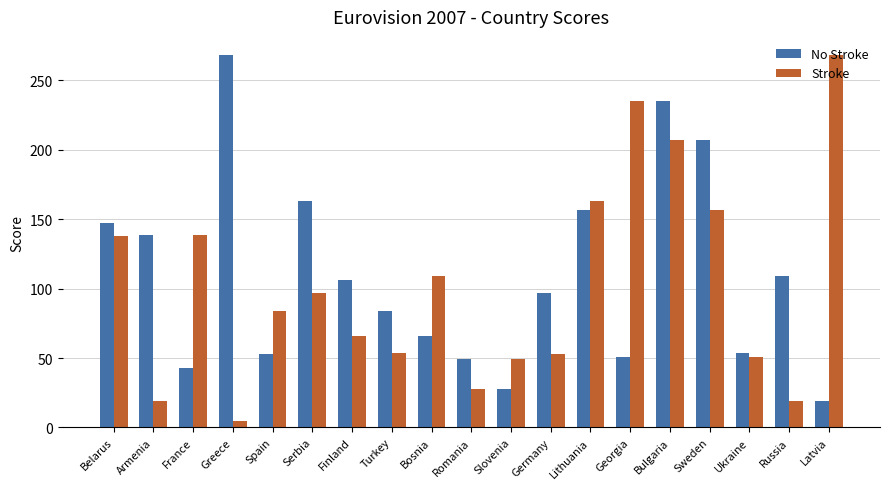

How many bars are there in total?

38